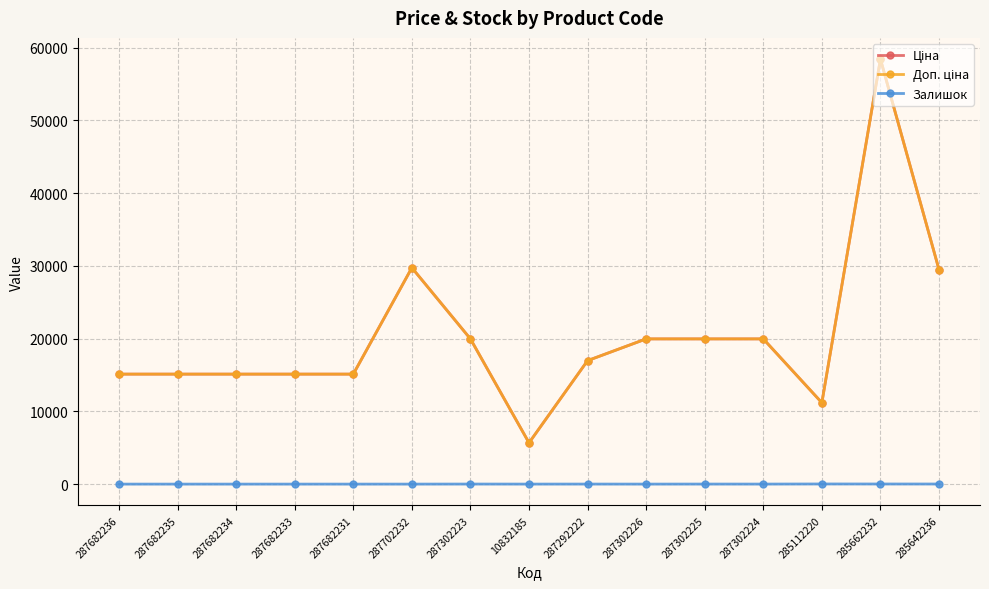

Is this an area chart (filled region under the line)?

No